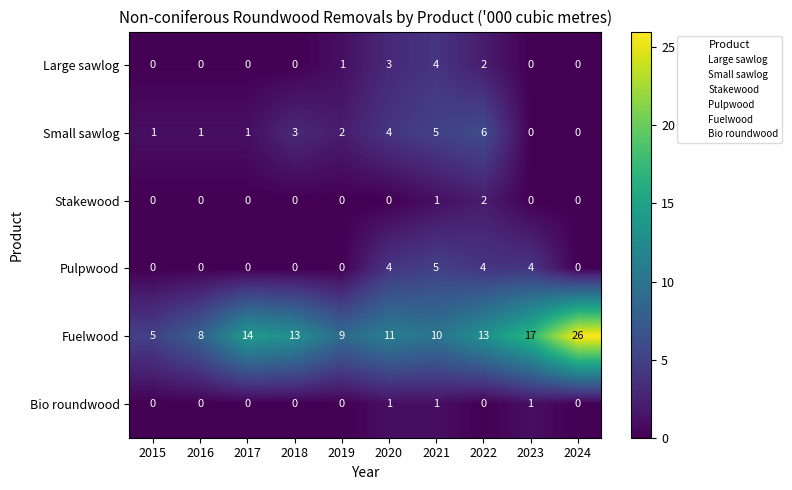

Read the Small sawlog value at 2020.

4